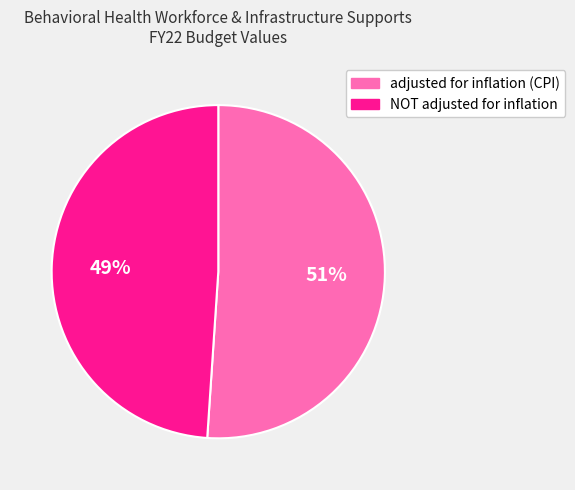

What is the ratio of the value at adjusted for inflation (CPI) to the value at NOT adjusted for inflation?

1.0